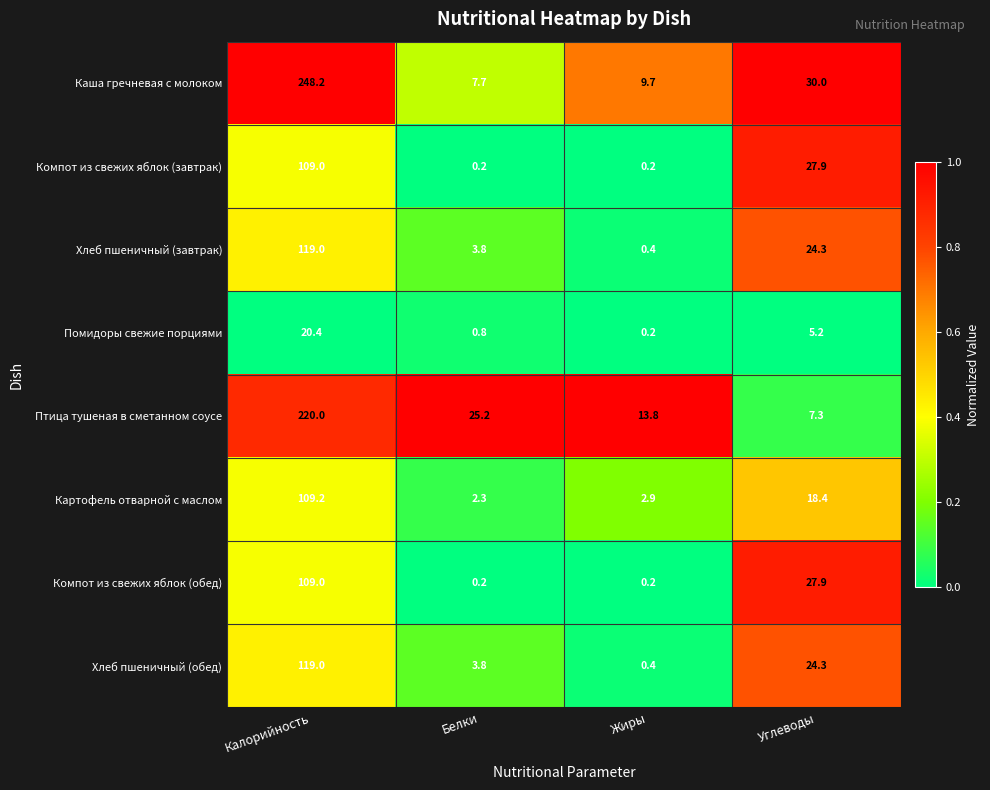

What is the difference between the Помидоры свежие порциями values at Жиры and Углеводы?

5.0